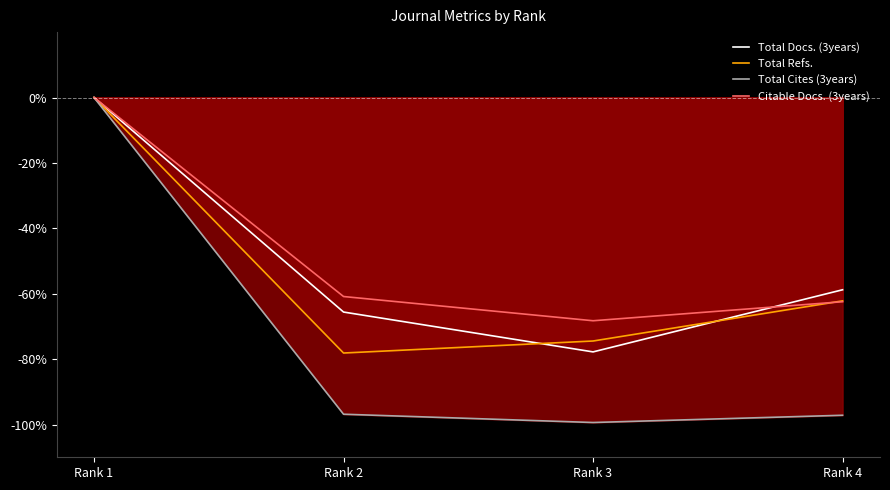

Which series has the widest spread of values?

Total Cites (3years)